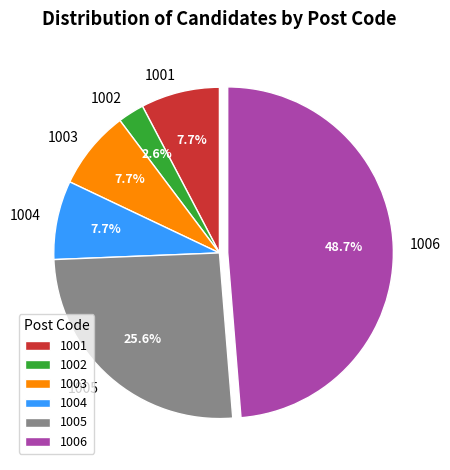

To the nearest percent, what is the combined percentage of 1005 and 1003?

33%